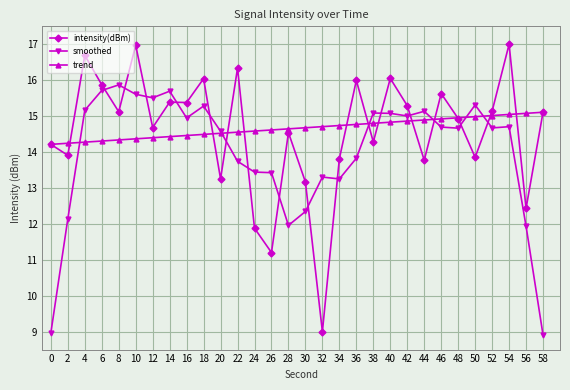

What is the minimum value for trend?

14.2